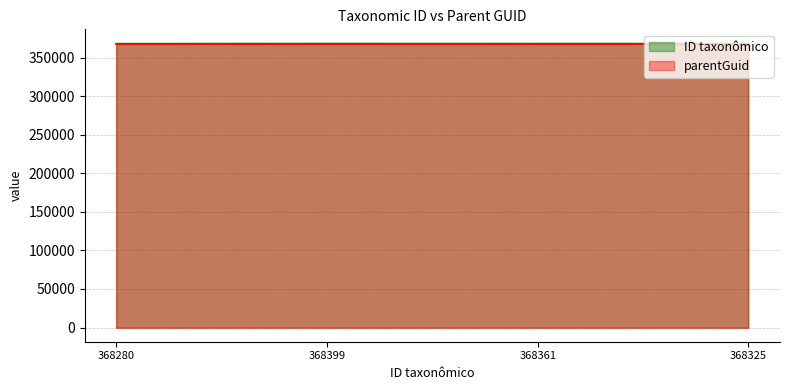

The value at 368361 is 368361. True or false?

True